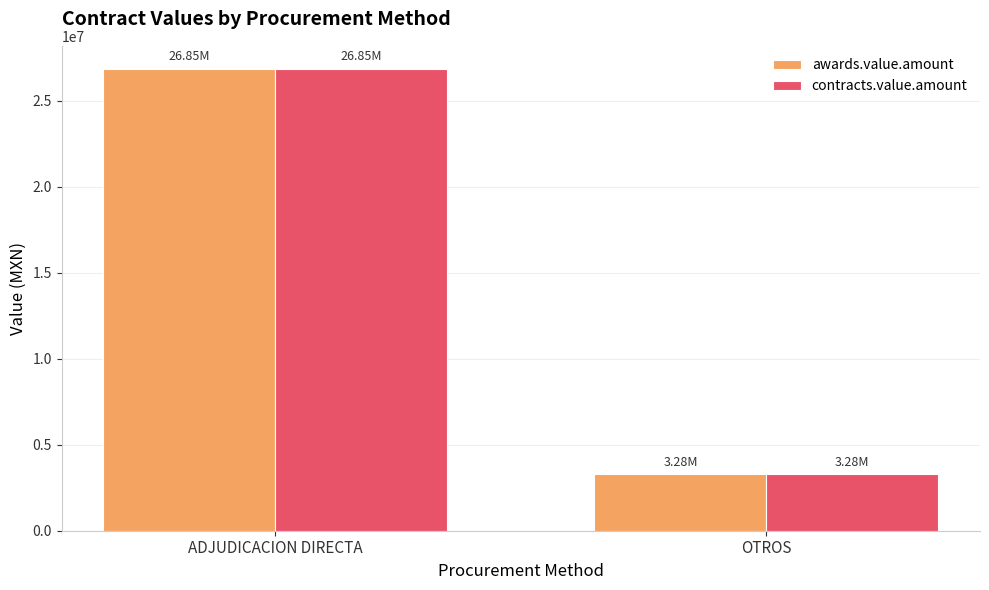

What is the greatest value displayed?

26850507.5